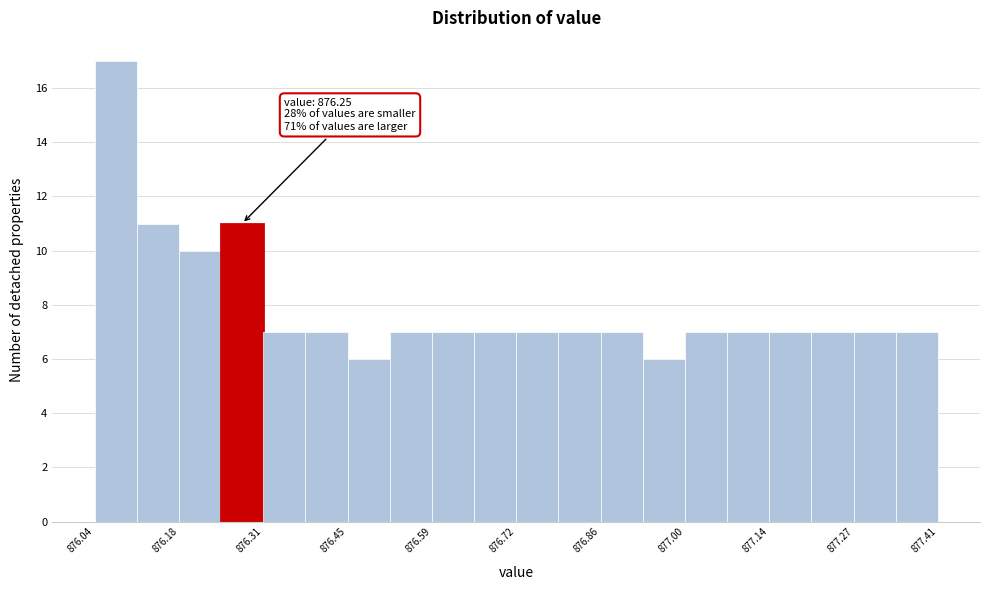

Read against the x-axis, roughly where is the centre of the tallest bar?

876.08